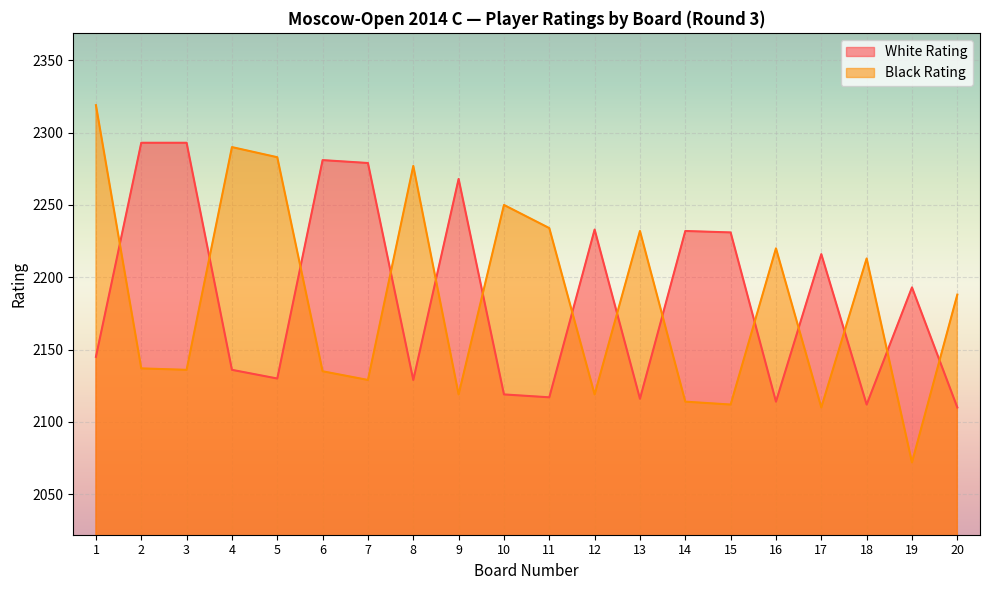

Reading left to right, extract all data points from this chart.

White Rating: 2145	2293	2293	2136	2130	2281	2279	2129	2268	2119	2117	2233	2116	2232	2231	2114	2216	2112	2193	2110
Black Rating: 2319	2137	2136	2290	2283	2135	2129	2277	2119	2250	2234	2119	2232	2114	2112	2220	2110	2213	2072	2188